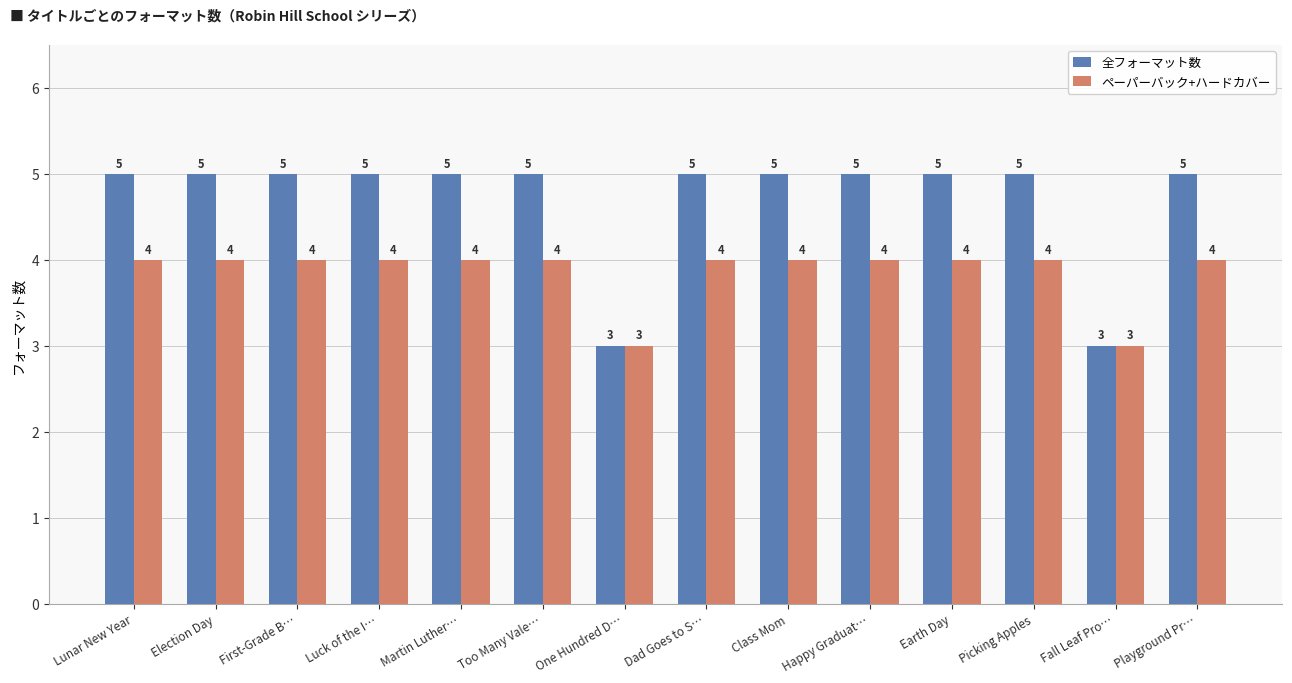

Reading left to right, list all the values displayed in this chart.

全フォーマット数: 5	5	5	5	5	5	3	5	5	5	5	5	3	5
ペーパーバック+ハードカバー: 4	4	4	4	4	4	3	4	4	4	4	4	3	4